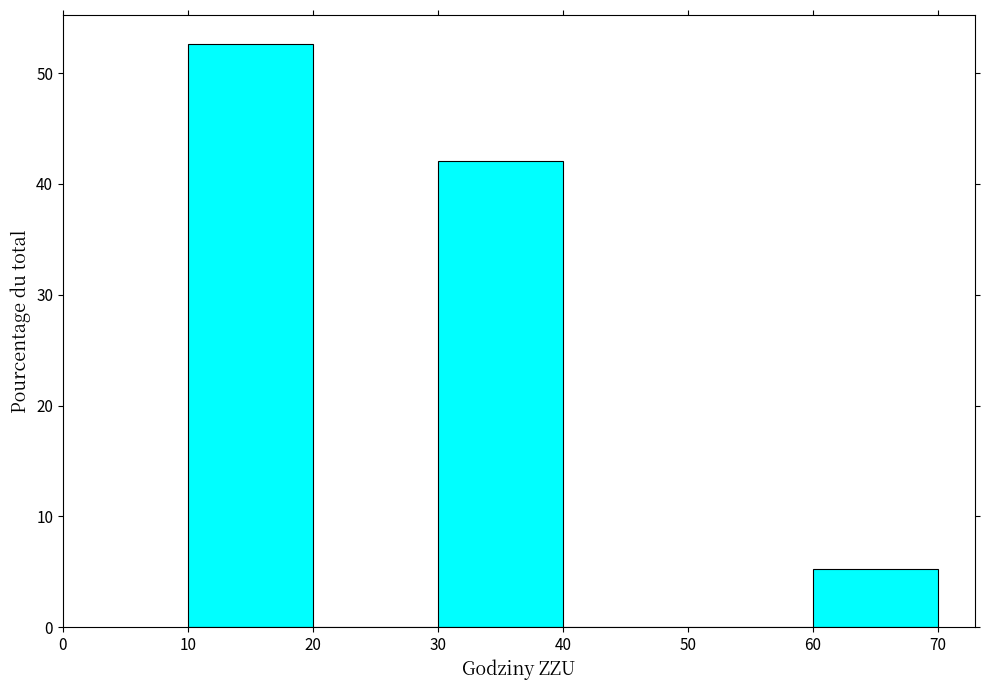

Reading left to right, list every bar in this chart as the range it spans on the x-axis followed by its height. The values are not printed on the chart, so give them approximately, as read against the axis.

10 to 20: 53
20 to 30: 0
30 to 40: 42
40 to 50: 0
50 to 60: 0
60 to 70: 5